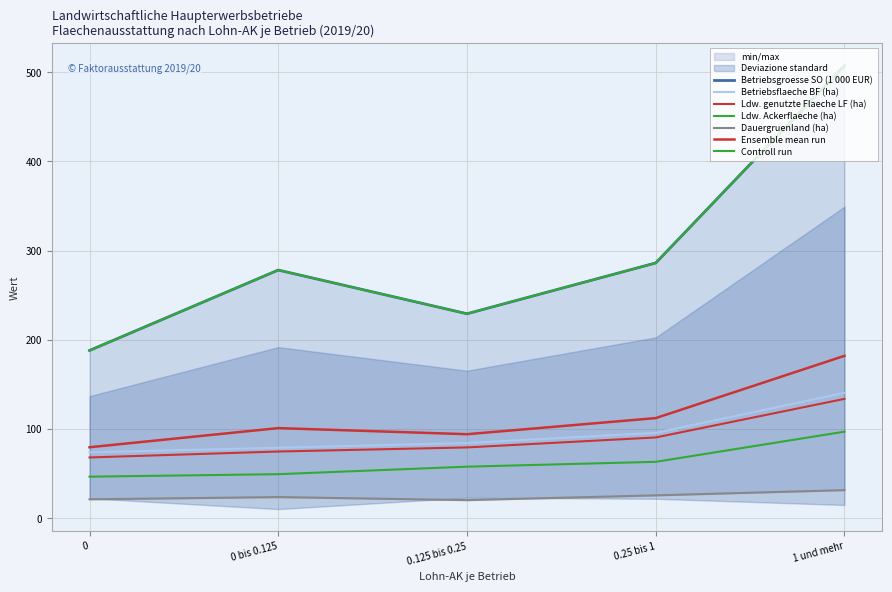

Reading right to left, list all the values displayed in this chart.

Betriebsgroesse SO (1 000 EUR): 1 und mehr=507.5	0.25 bis 1=286.3	0.125 bis 0.25=229.3	0 bis 0.125=278.3	0=188.2
Betriebsflaeche BF (ha): 1 und mehr=140.6	0.25 bis 1=95.7	0.125 bis 0.25=84.4	0 bis 0.125=79.1	0=73.9
Ldw. genutzte Flaeche LF (ha): 1 und mehr=133.9	0.25 bis 1=90.6	0.125 bis 0.25=79.5	0 bis 0.125=74.9	0=68.2
Ldw. Ackerflaeche (ha): 1 und mehr=97.1	0.25 bis 1=63.3	0.125 bis 0.25=57.9	0 bis 0.125=49.5	0=46.7
Dauergruenland (ha): 1 und mehr=31.6	0.25 bis 1=25.7	0.125 bis 0.25=20.4	0 bis 0.125=23.8	0=21.3